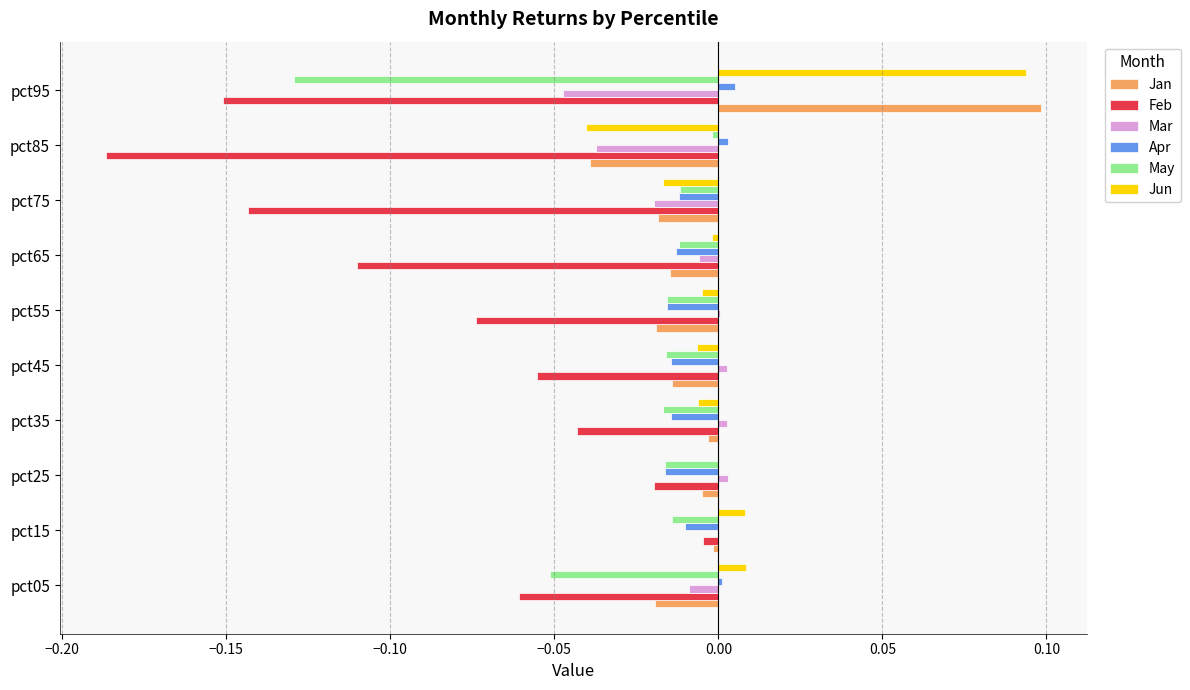

True or false: Mar has a value of 0.0 at pct45.

True